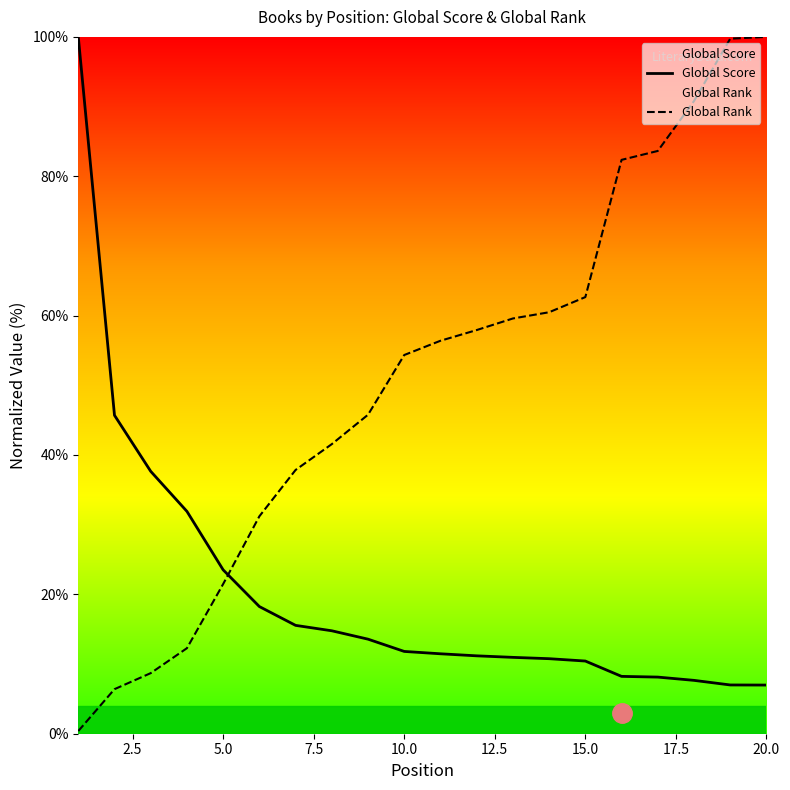

What is the difference between the maximum and minimum values in the Global Rank series?

99.6